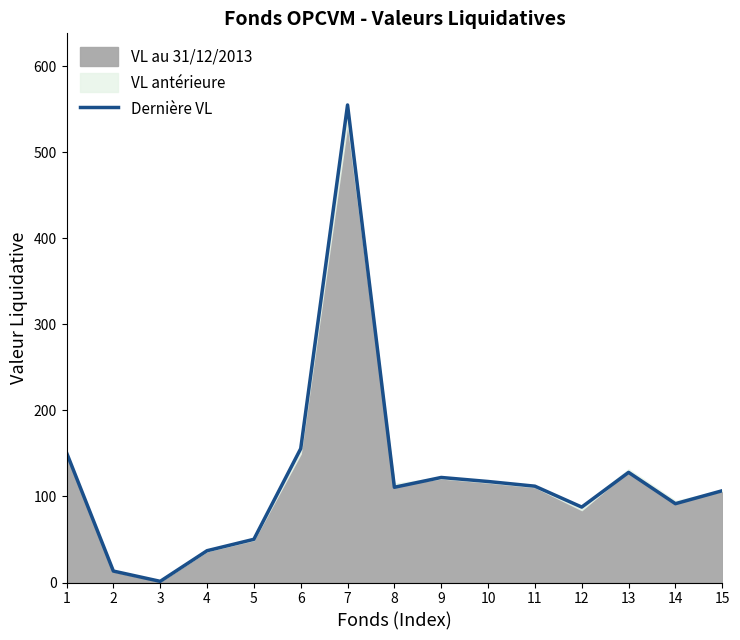

What is the approximate value at 9?

122.1